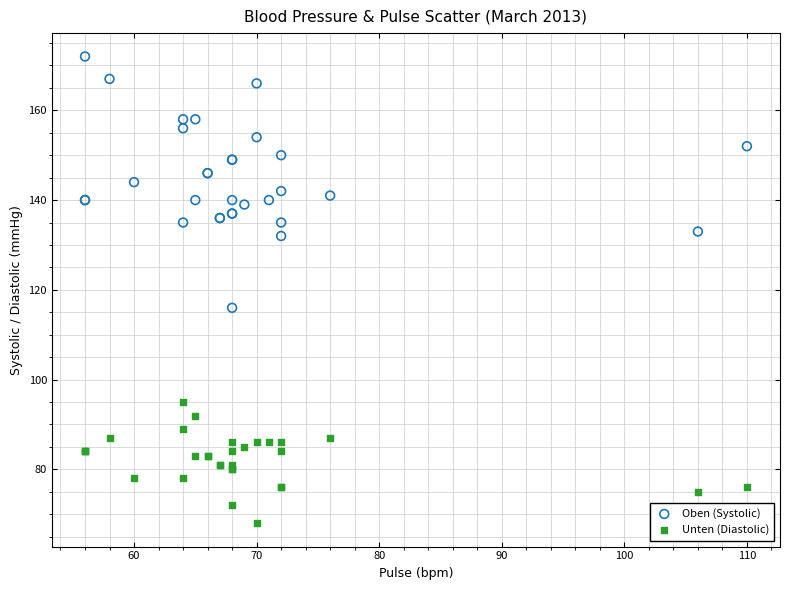

What is the X range (max minus min) for the scatter plot?

54